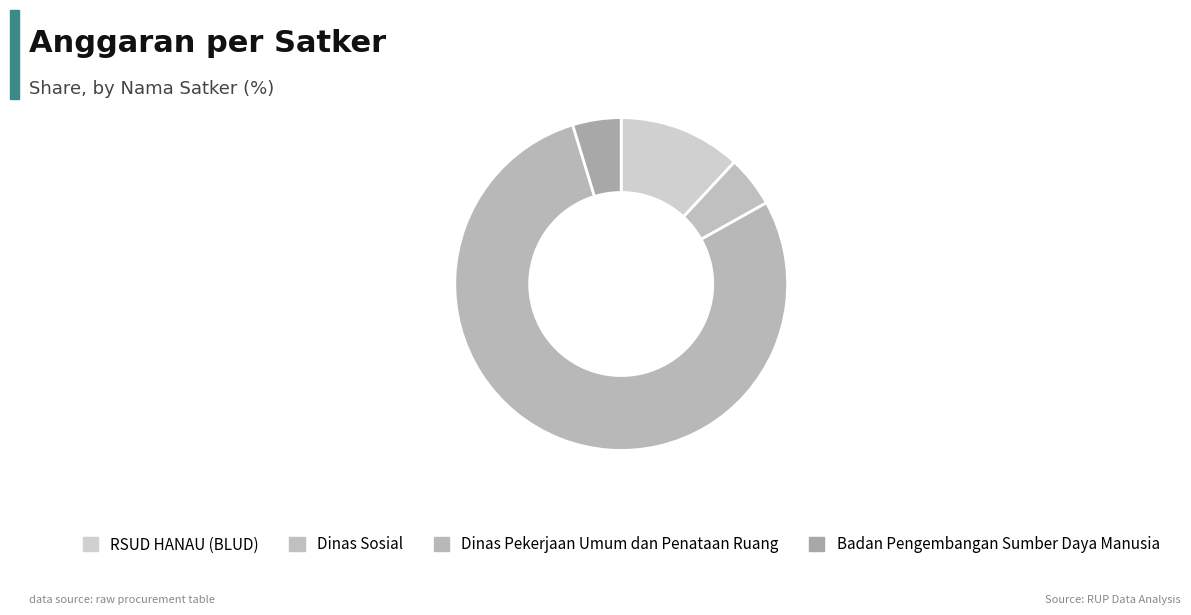

How many slices are in this pie chart?

4